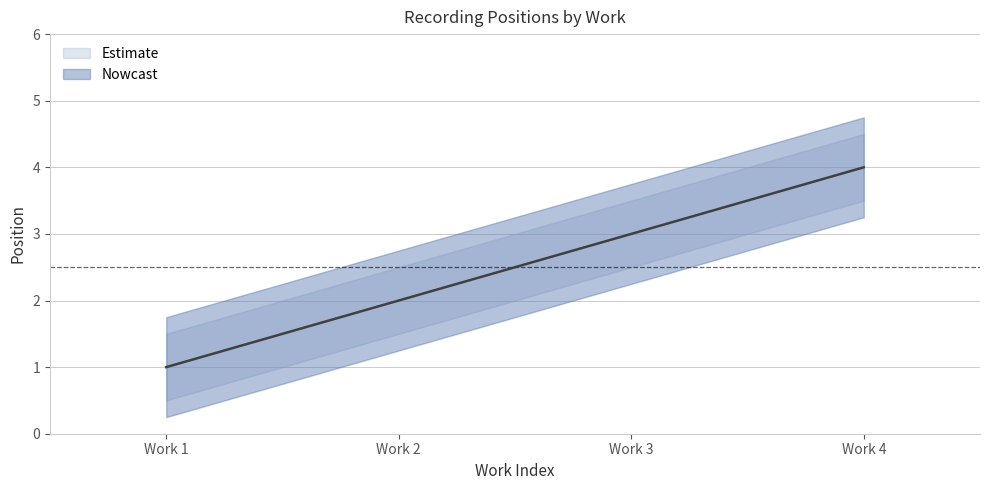

Reading left to right, what are all the values shown in this chart?

1	2	3	4